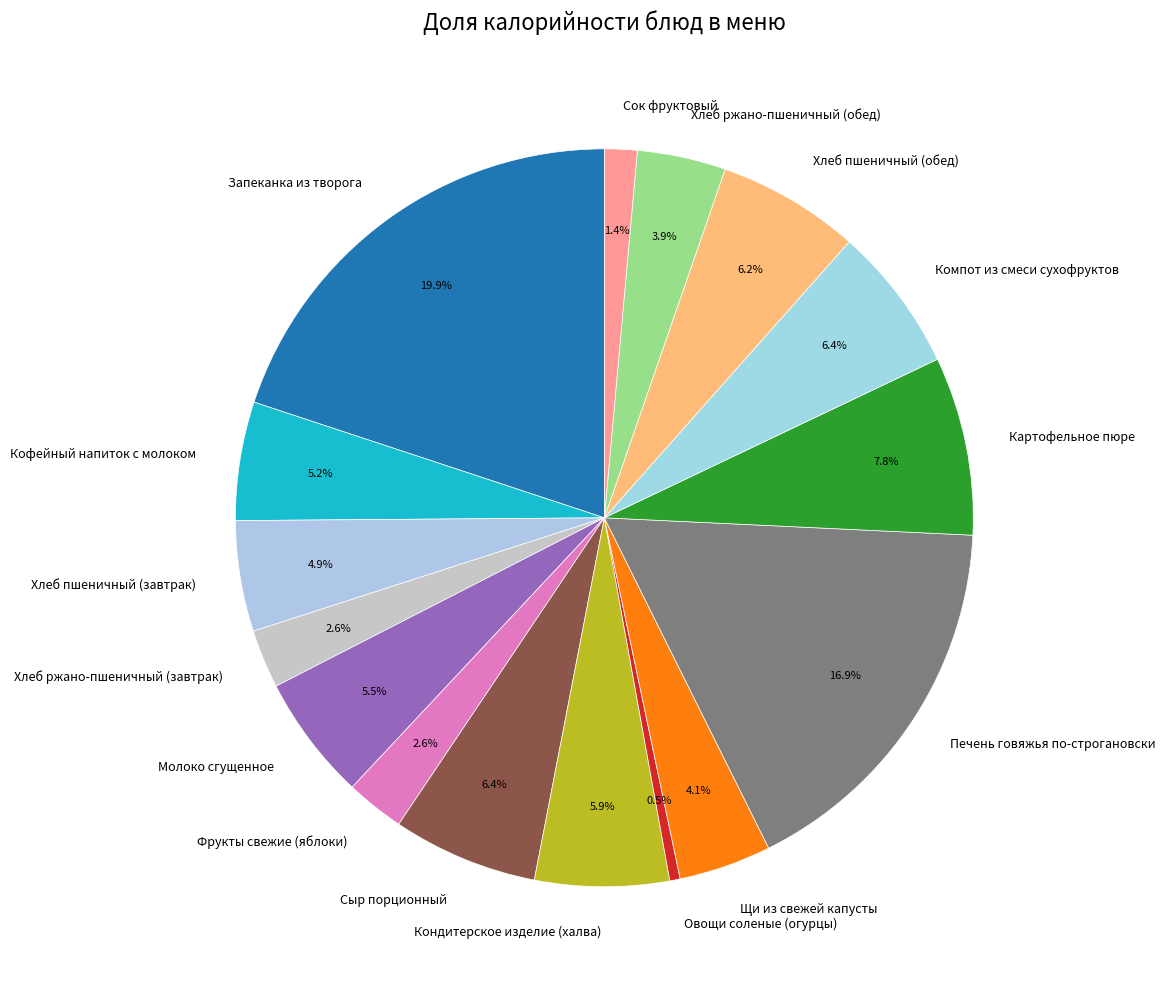

To the nearest percent, what portion does Сок фруктовый represent?

1%